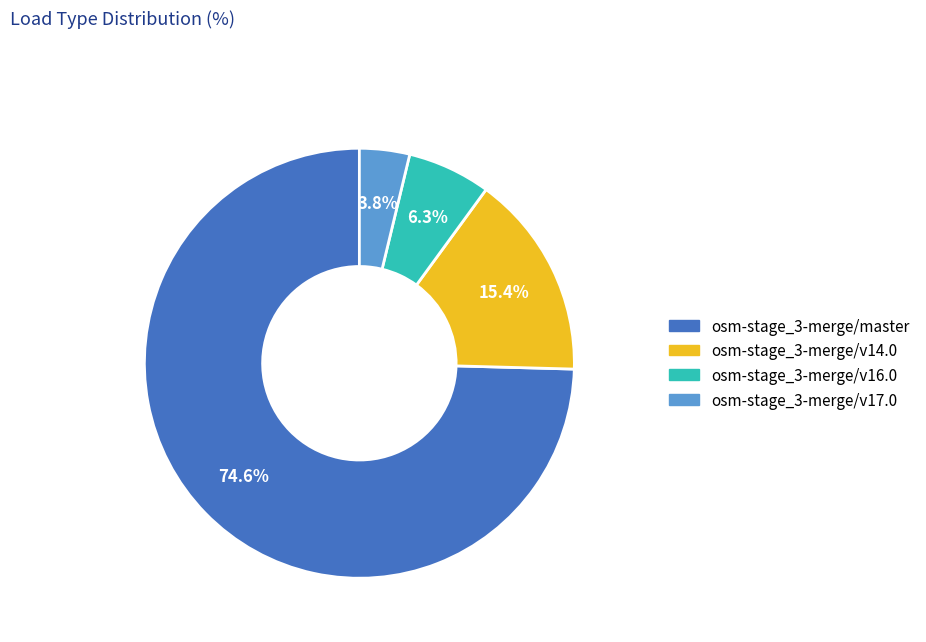

Which category accounts for the majority?

osm-stage_3-merge/master